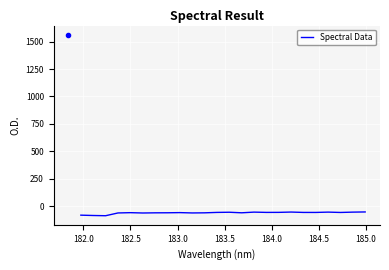

What is the smallest value displayed?

-87.7